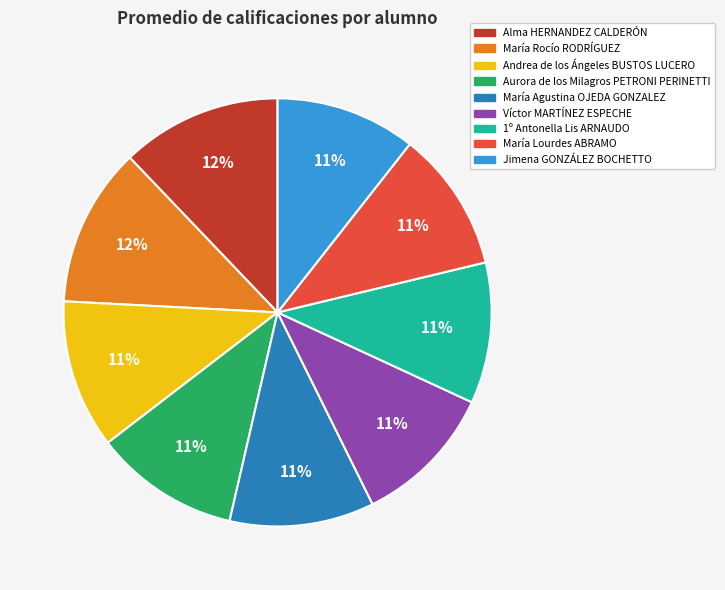

Is it true that Alma HERNANDEZ CALDERÓN is 12% of the pie?

True